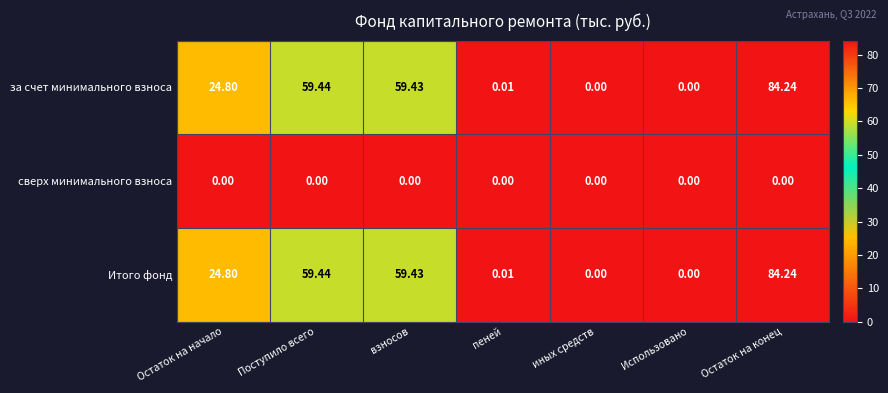

Count the number of data series in this chart.

3